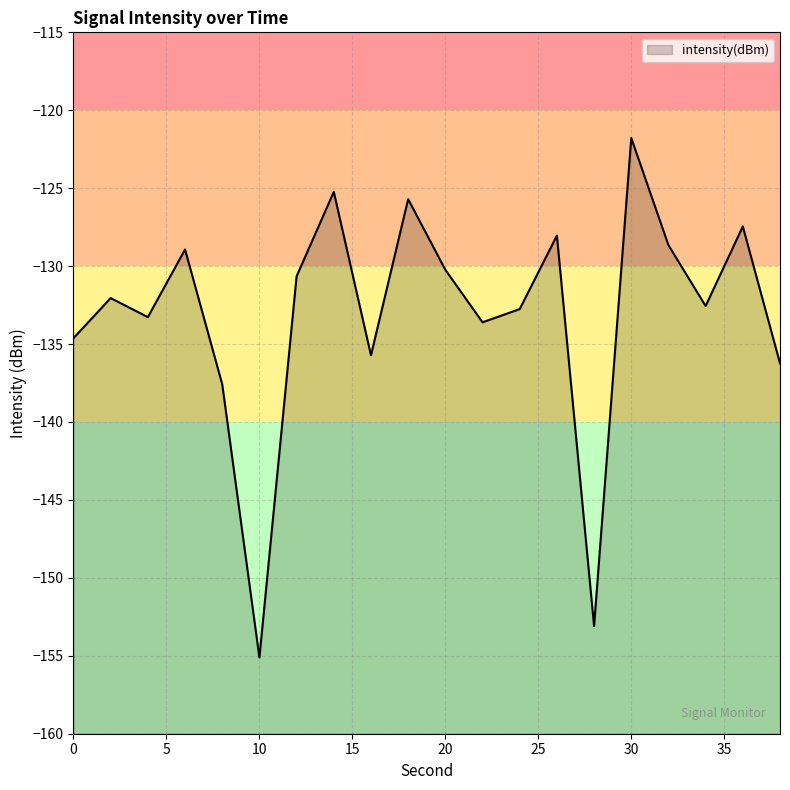

What is the difference between the maximum and minimum values?

33.3